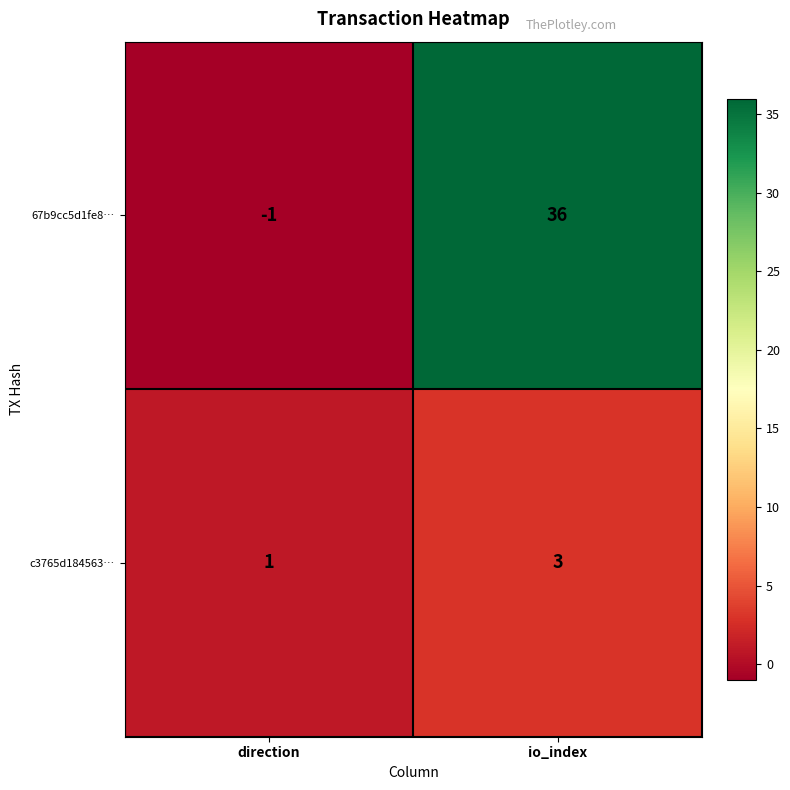

Which series has the largest total across all categories?

67b9cc5d1fe8…